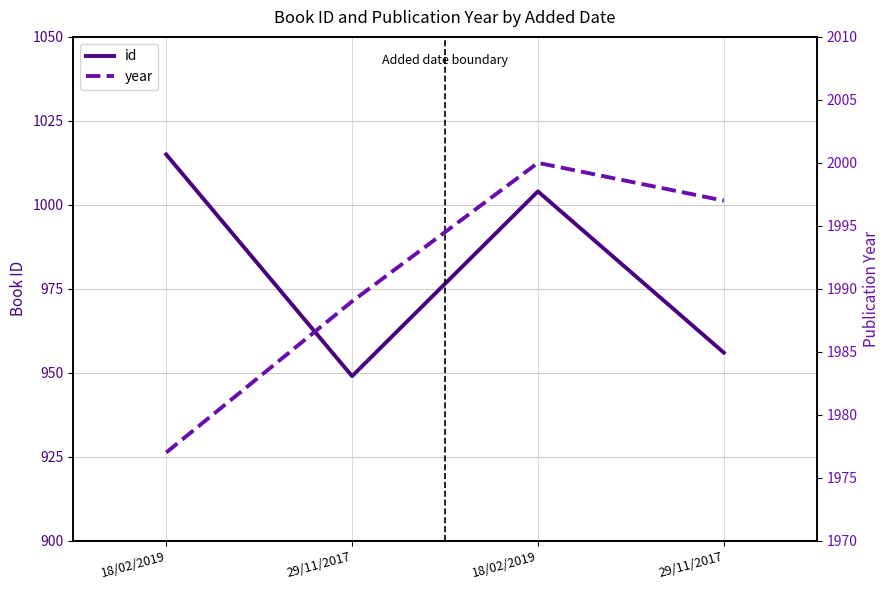

How many lines are shown in the chart?

2